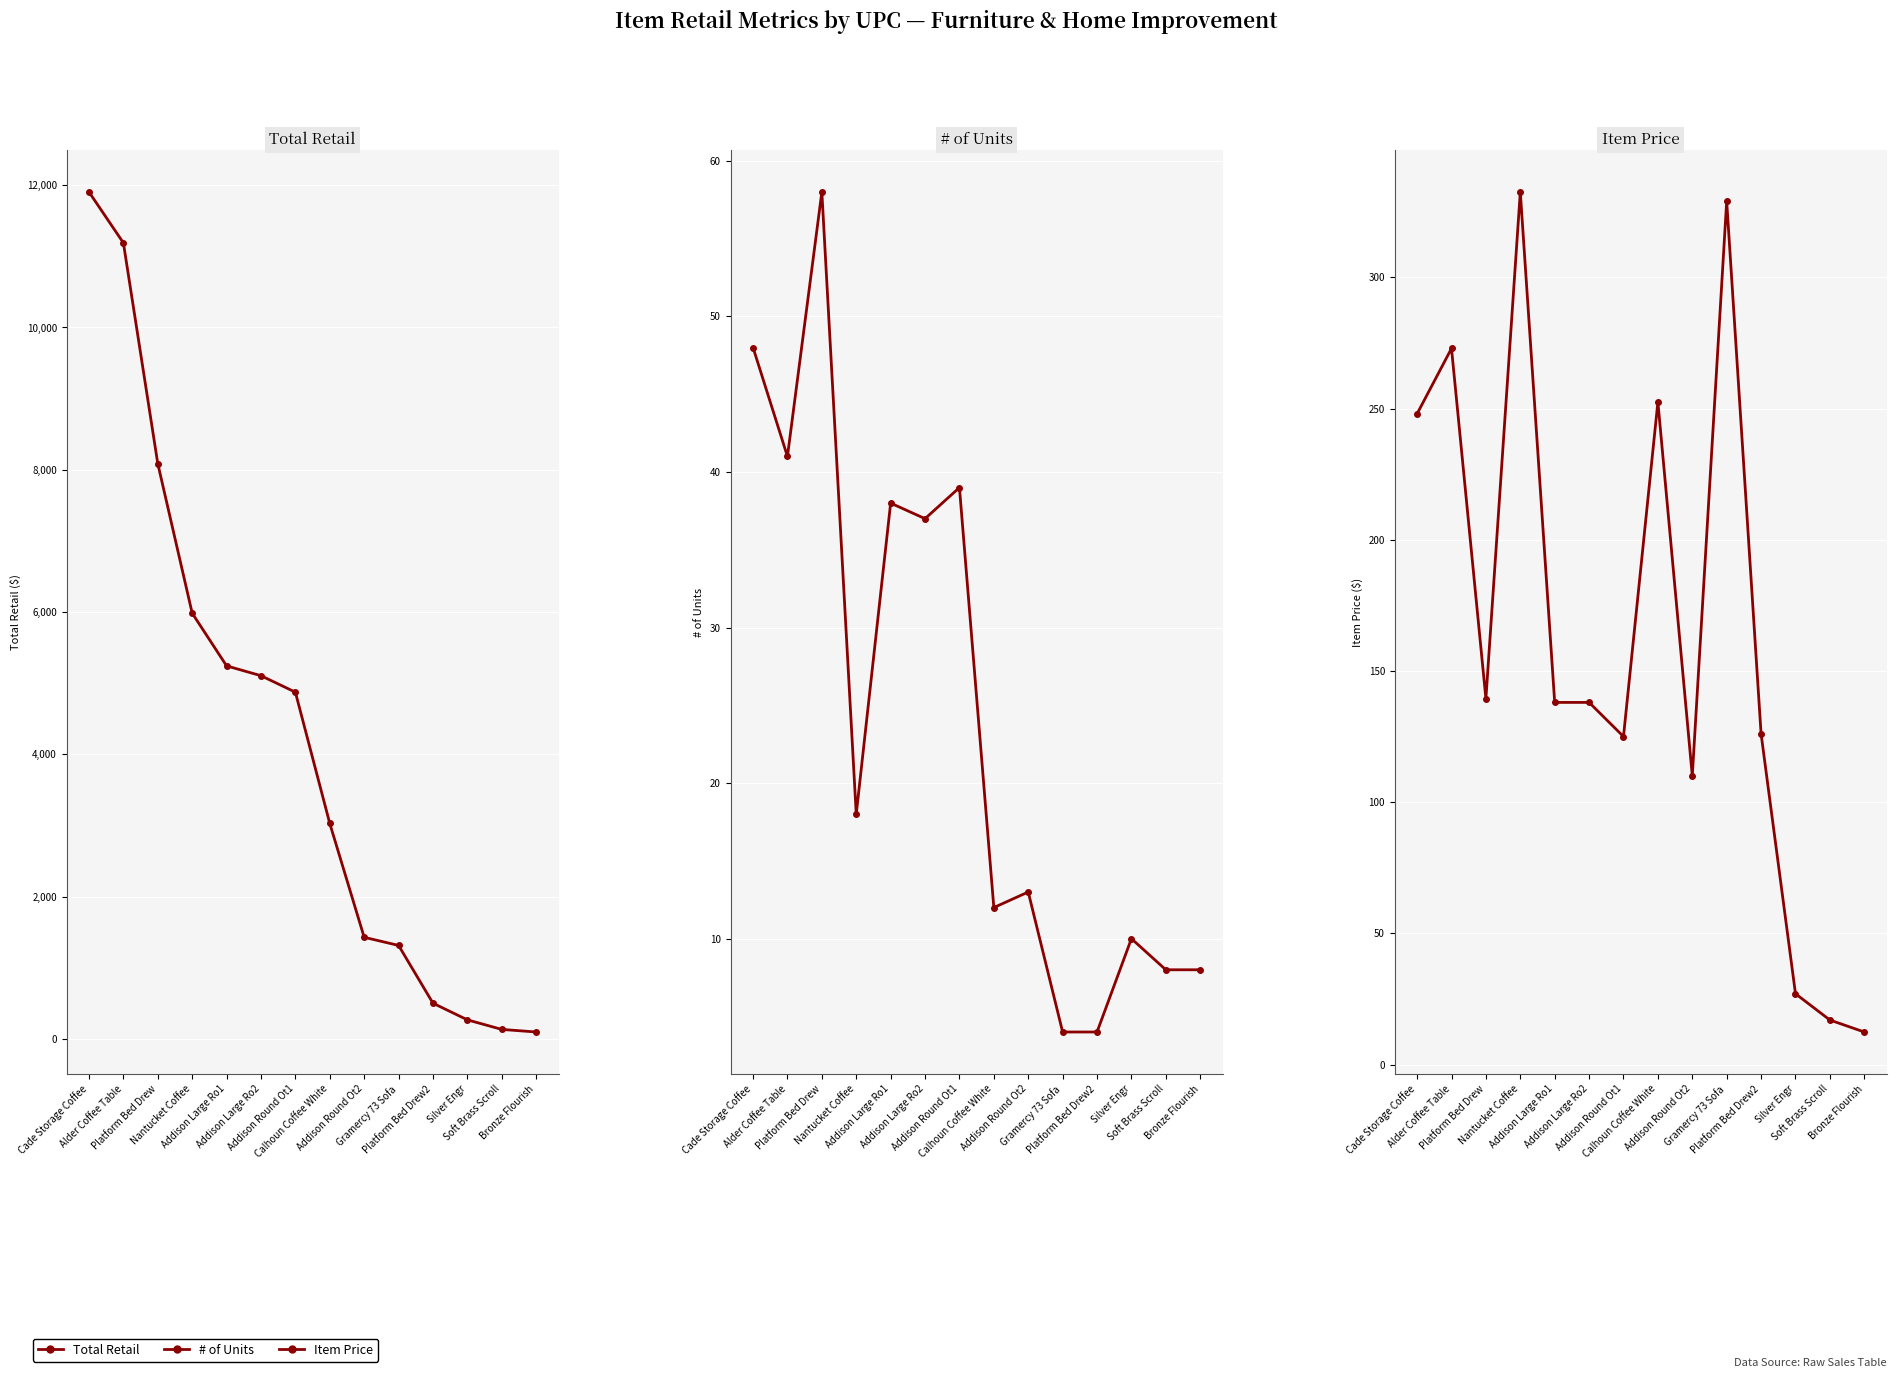

What is the lowest value of the Total Retail series?

99.4